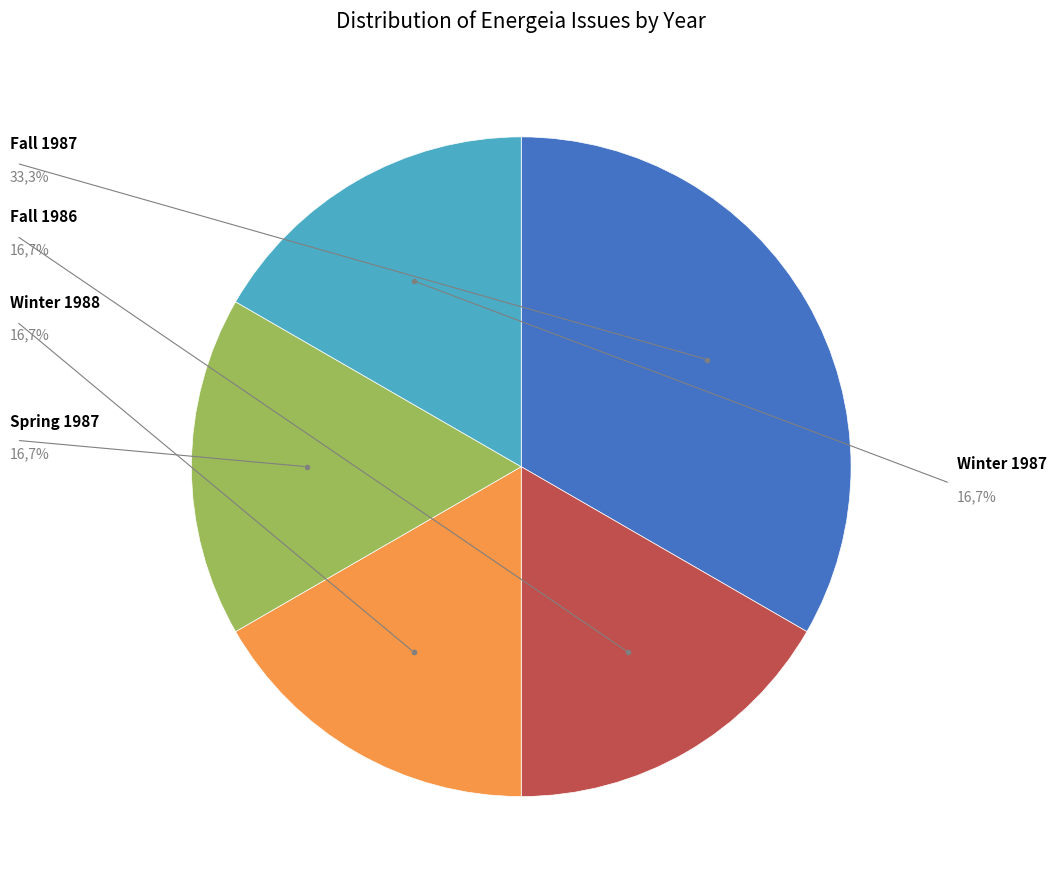

The 1987 slice represents 33% of the pie. True or false?

True